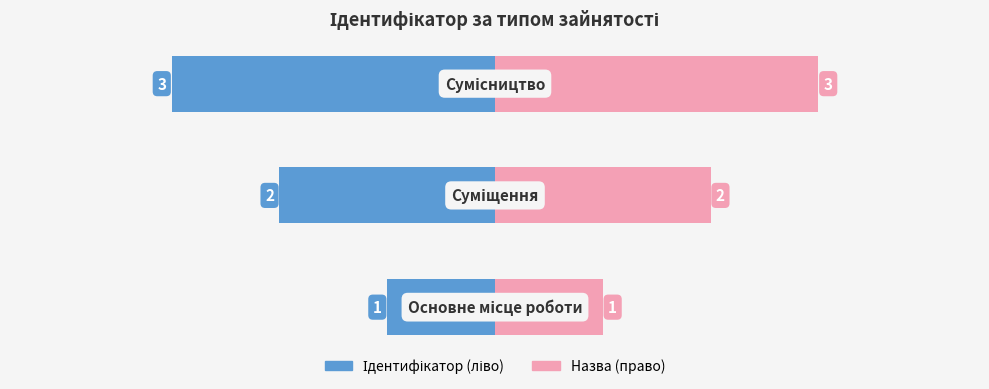

What is the average value?

2